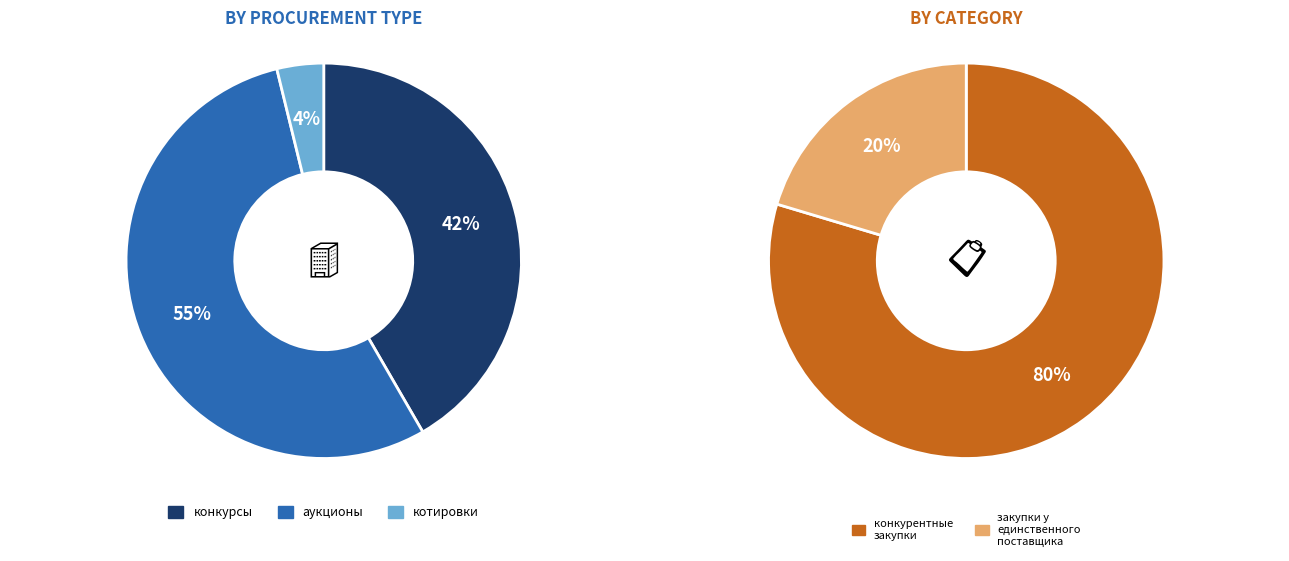

Which slice is the largest?

аукционы